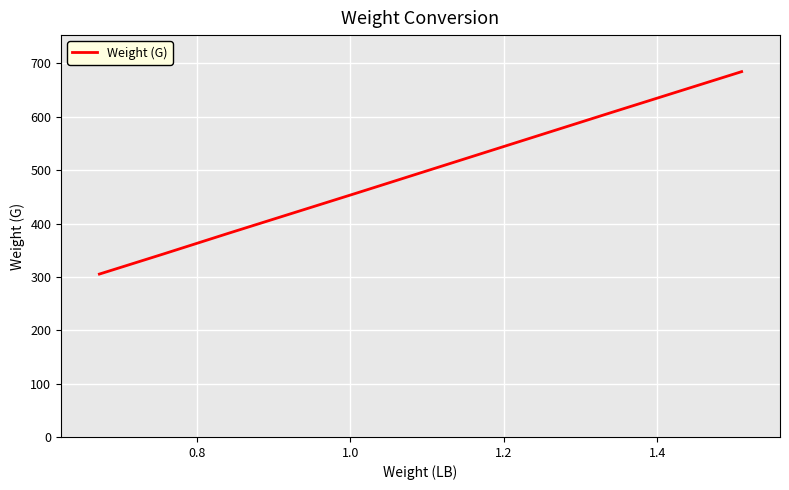

True or false: the data has more than 0 interior local peaks.

False